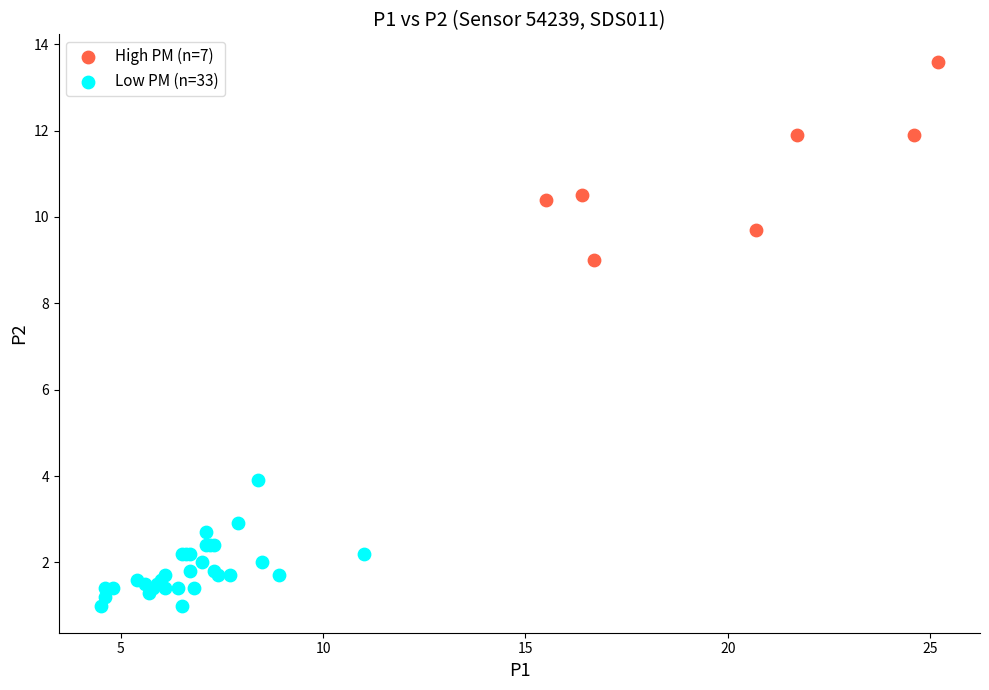

Which series contains the highest Y value?

High PM (n=7)